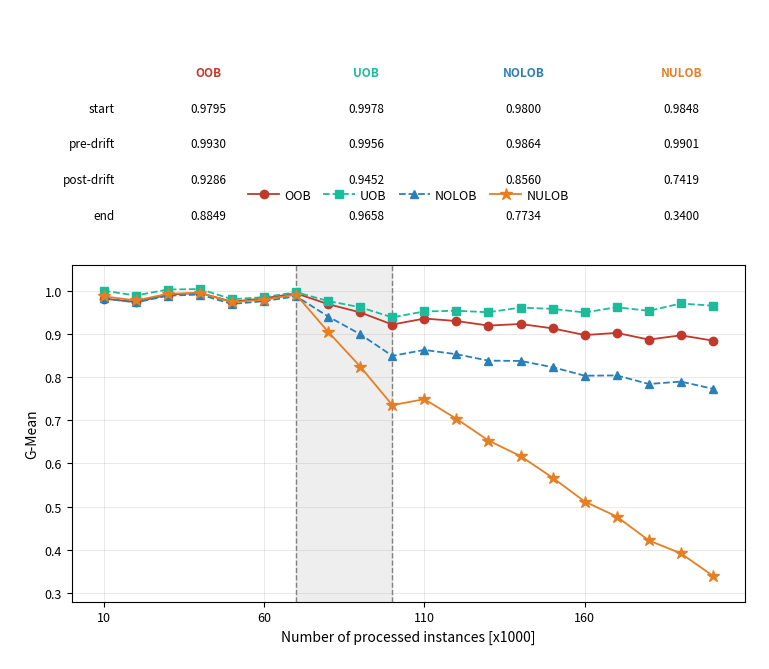

Which series has the largest range (max minus min)?

NULOB